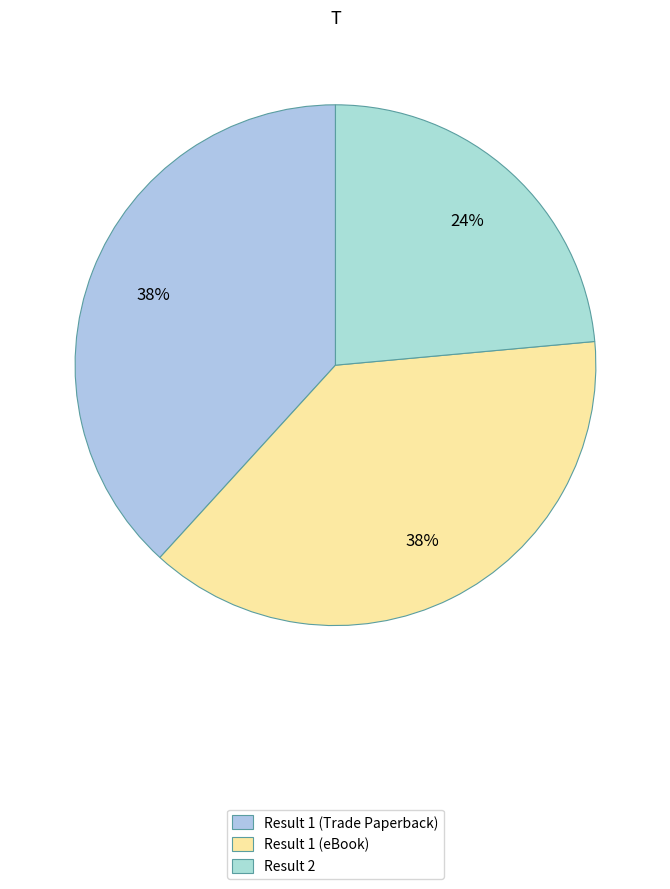

The Result 1 (eBook) slice represents 38% of the pie. True or false?

True